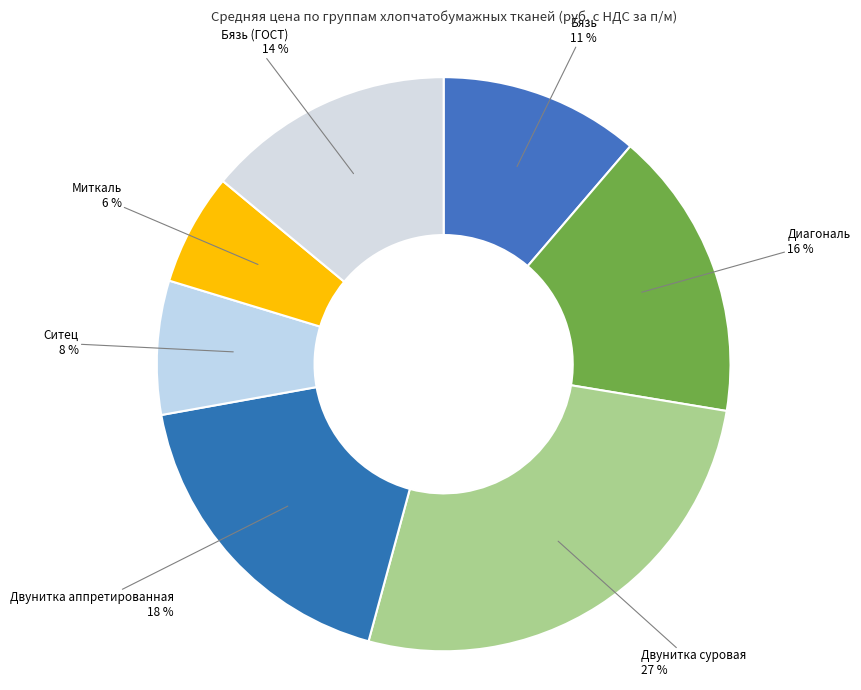

Count the number of slices in the pie.

7